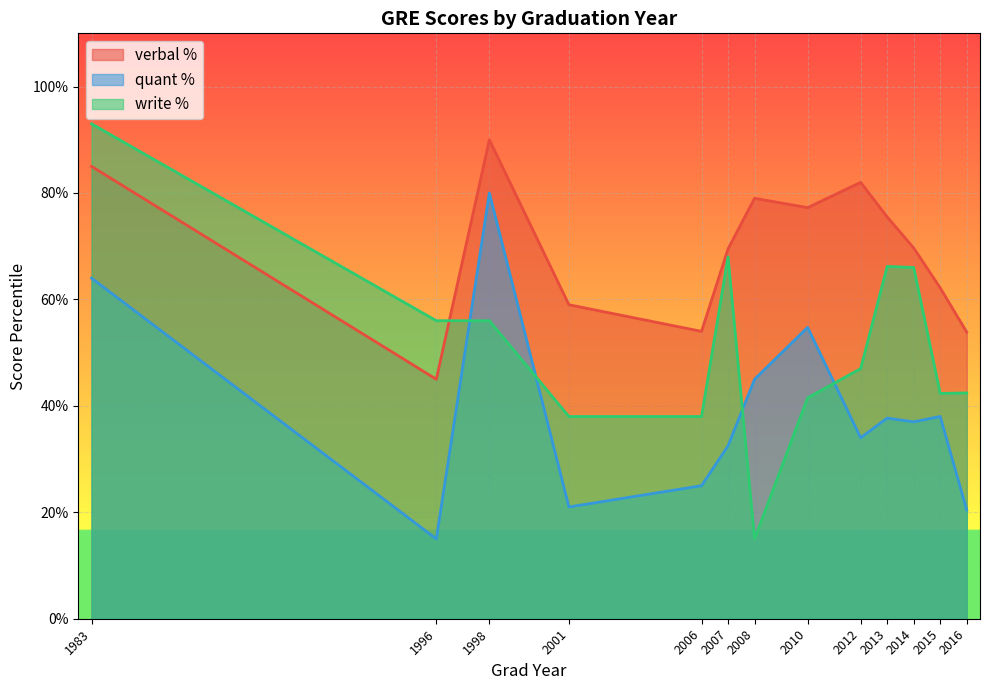

Which series ends up on top after the final intersection of write % and quant %?

write %